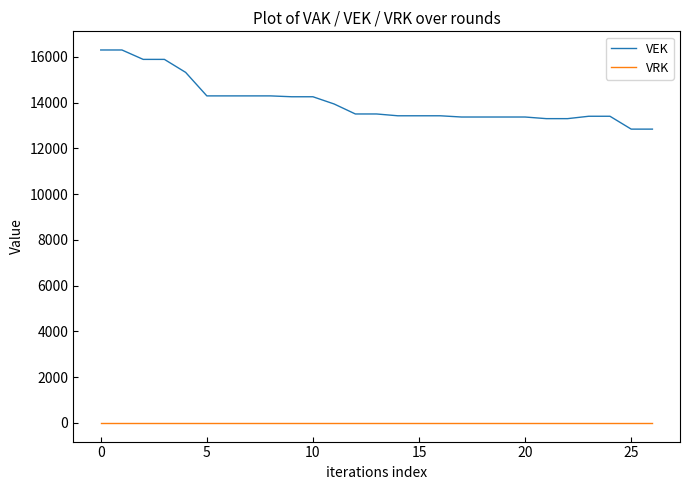

List the series in order of their overall mean, highest first.

VEK, VRK